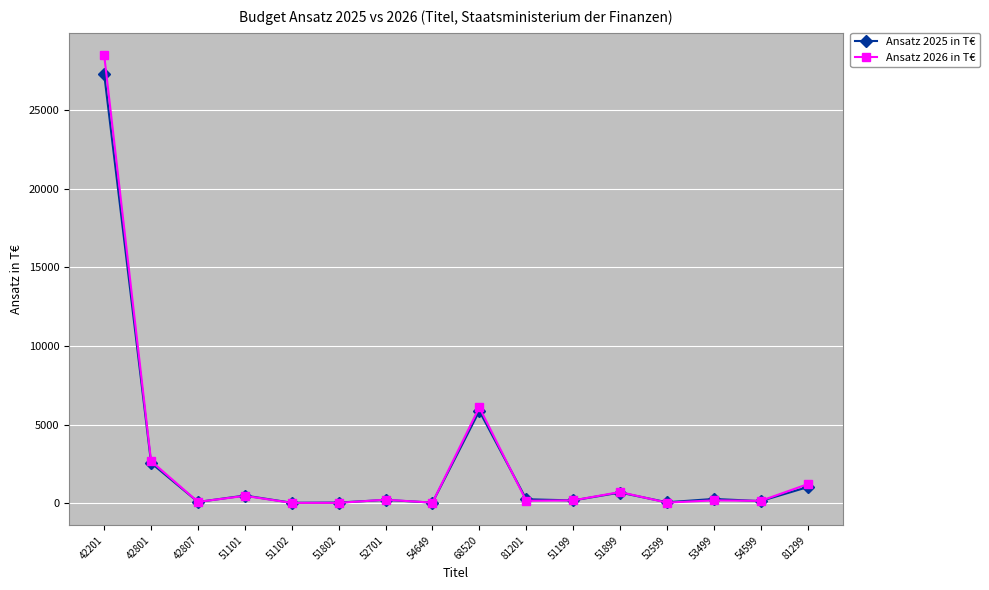

What value does the Ansatz 2026 in T€ series have at 51101?

467.3